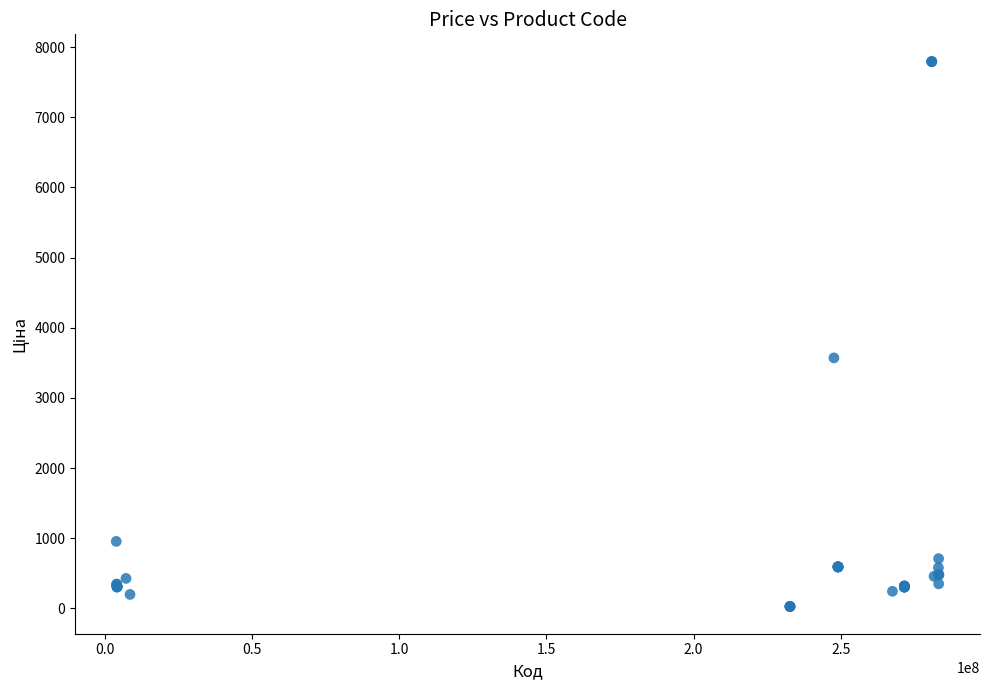

What Y value in the scatter plot is closest to 3909?

3569.6